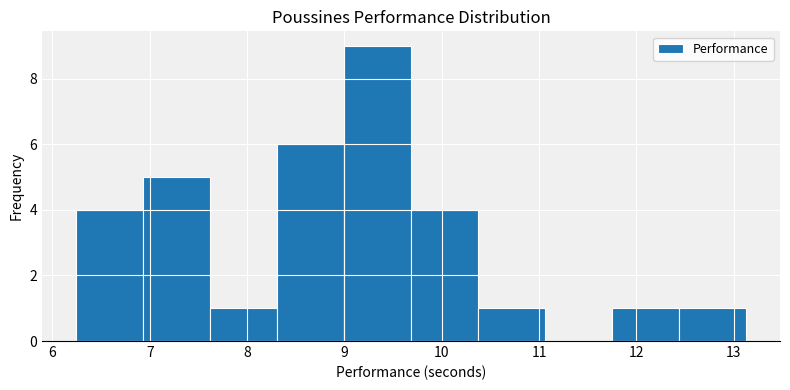

Reading left to right, transcribe this chart: for each bar, give the range it covers on the x-axis and its height. Neither the bar edges nor the heights are printed on the chart, so give them approximately, as read against the axes.

6.2 to 6.9: 4
6.9 to 7.6: 5
7.6 to 8.3: 1
8.3 to 9.0: 6
9.0 to 9.7: 9
9.7 to 10.4: 4
10.4 to 11.1: 1
11.1 to 11.8: 0
11.8 to 12.4: 1
12.4 to 13.1: 1